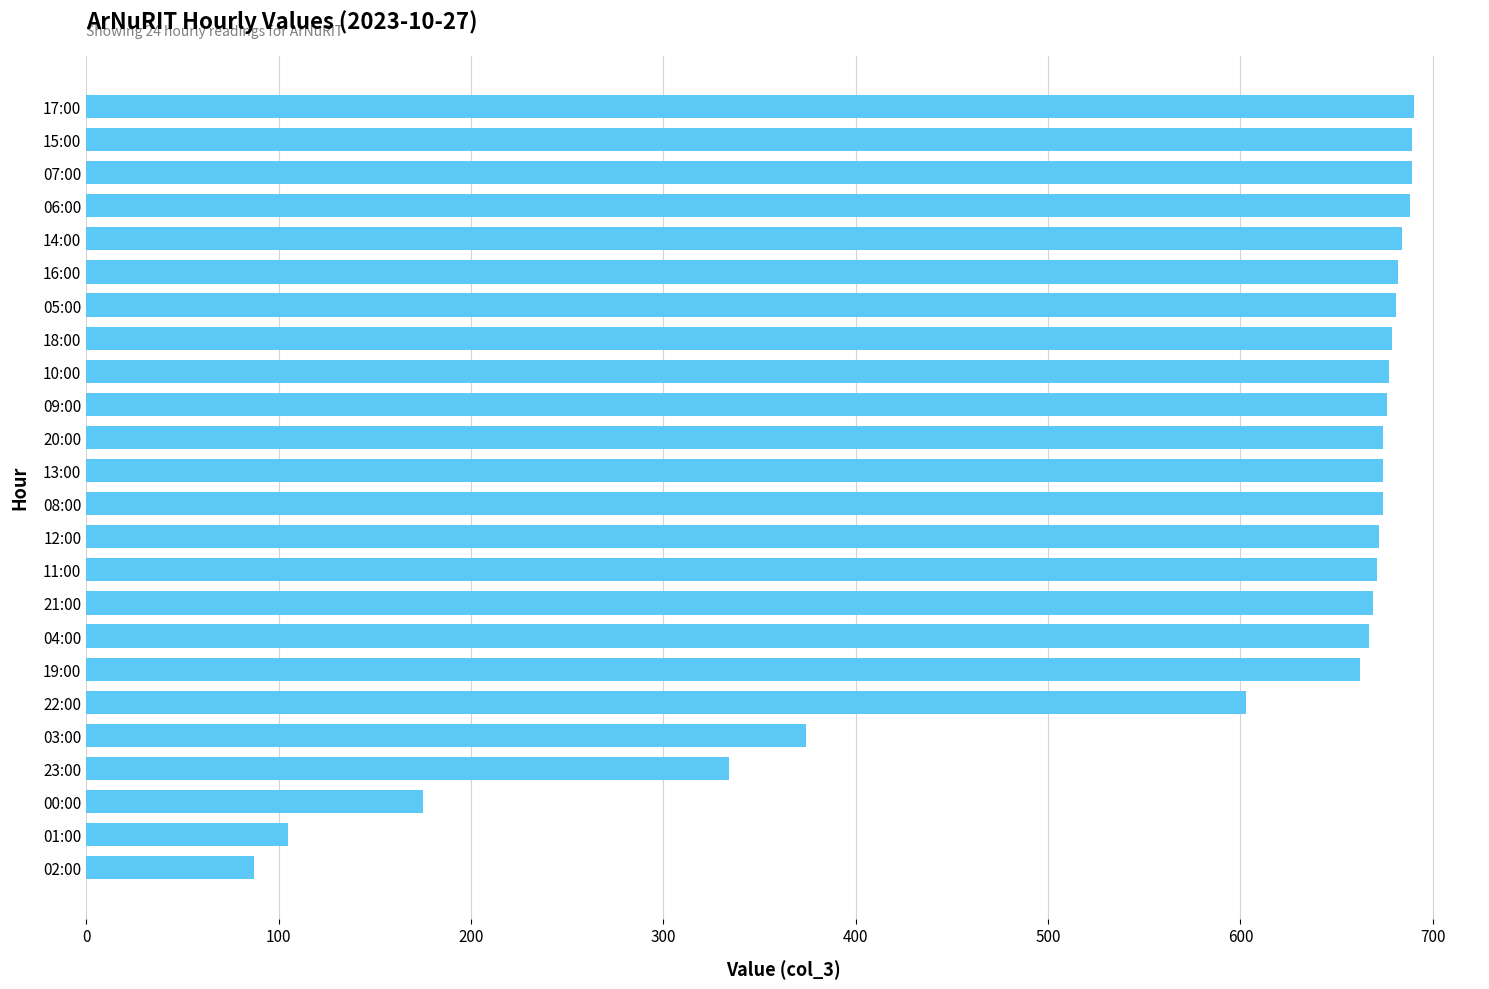

What is the difference between the second highest and second lowest values?

584